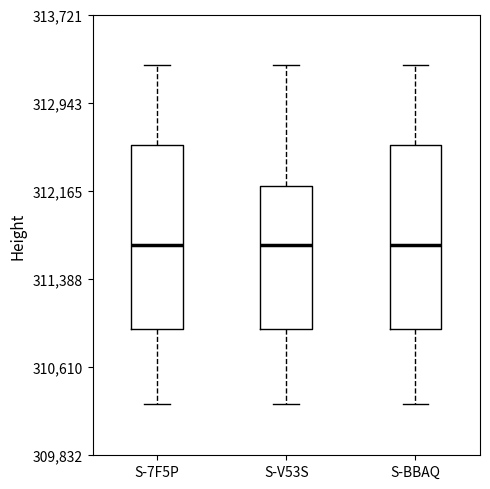

Reading left to right, read every box against the y-axis: the position of its median line, the range the box covers, and the ends of its whiskers. The values are not printed on the chart, so give them approximately, as read against the axis.

S-7F5P: median 311700, box 310900 to 312600, whiskers 310300 to 313300
S-V53S: median 311700, box 310900 to 312200, whiskers 310300 to 313300
S-BBAQ: median 311700, box 310900 to 312600, whiskers 310300 to 313300